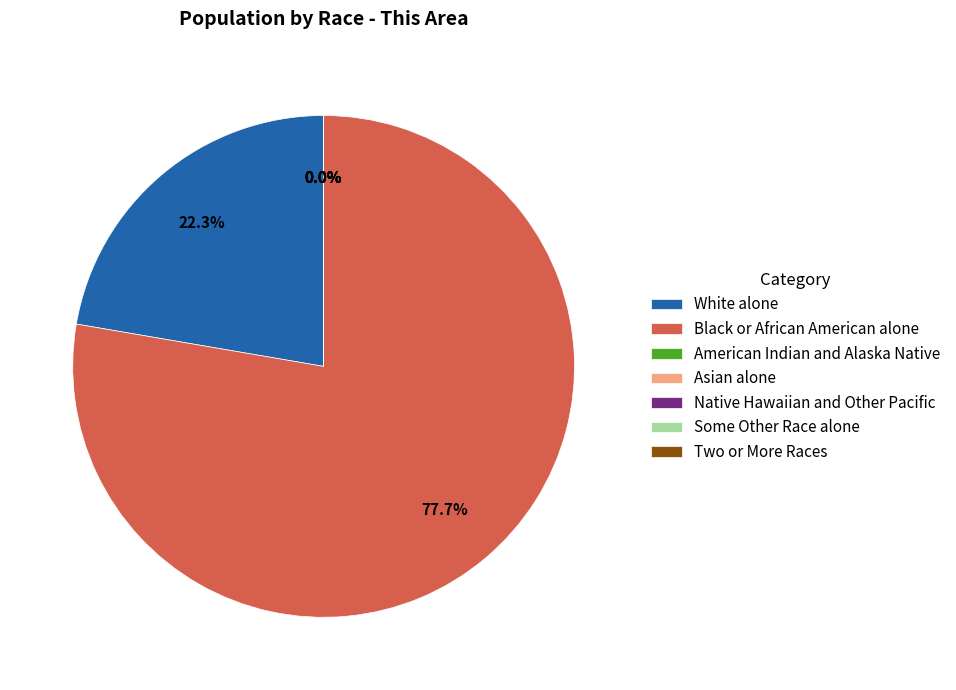

Approximately how many times larger is the value at Some Other Race alone compared to Asian alone?

0.8